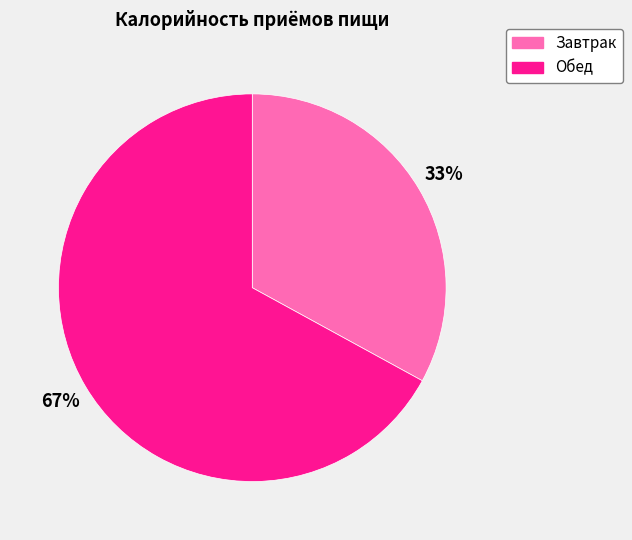

What is the smallest slice in the pie chart?

Завтрак